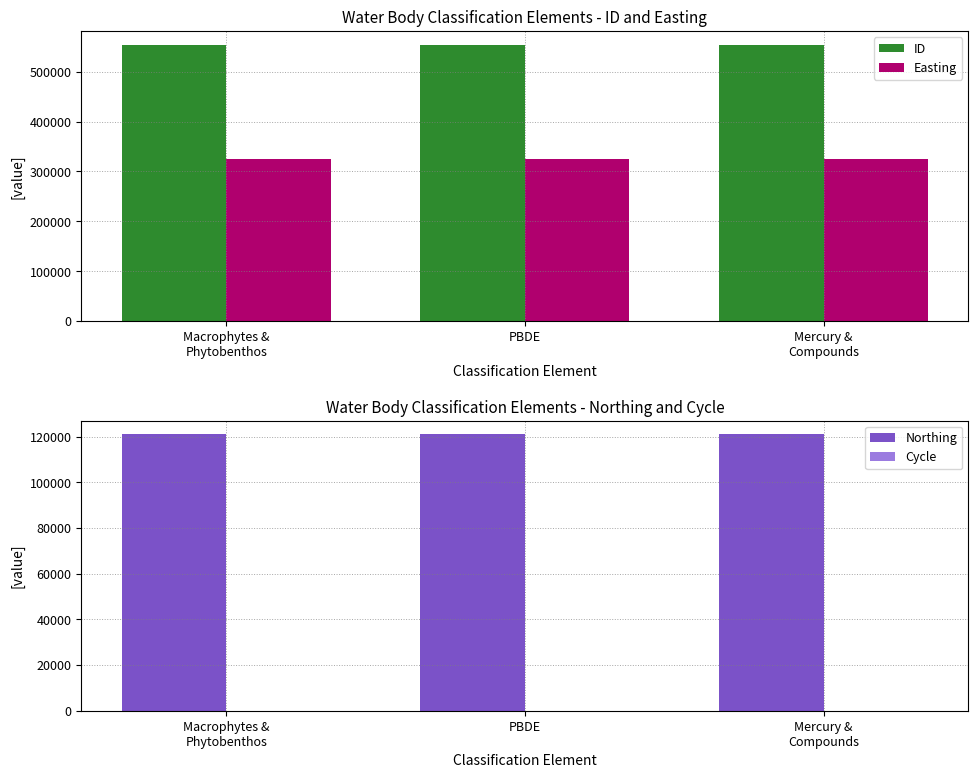

List the series in order of their peak value, highest first.

ID, Easting, Northing, Cycle